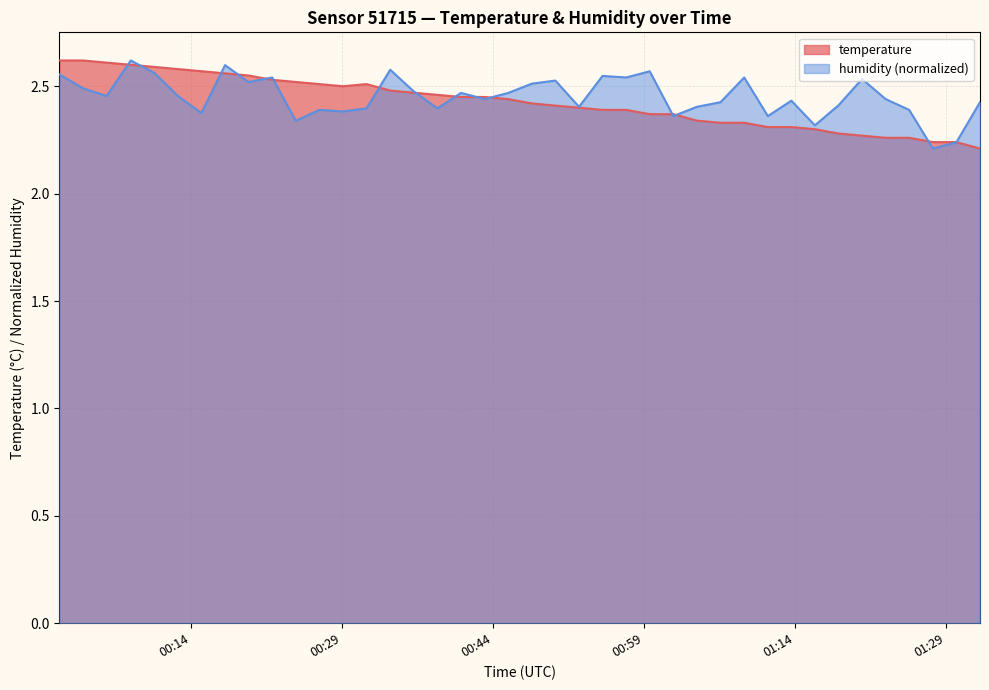

What are all the series names shown in the legend?

temperature, humidity (normalized)